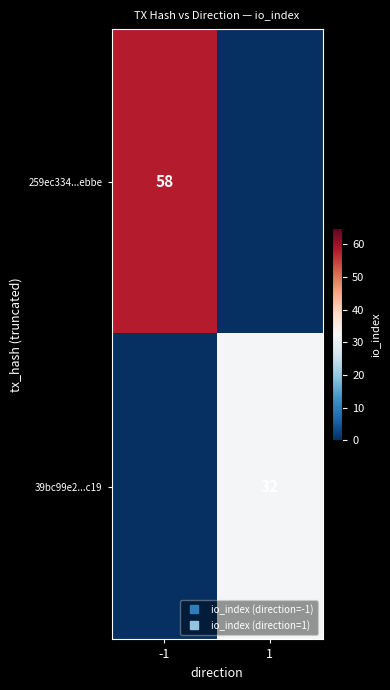

What is the difference between the highest and lowest values at 1?

32